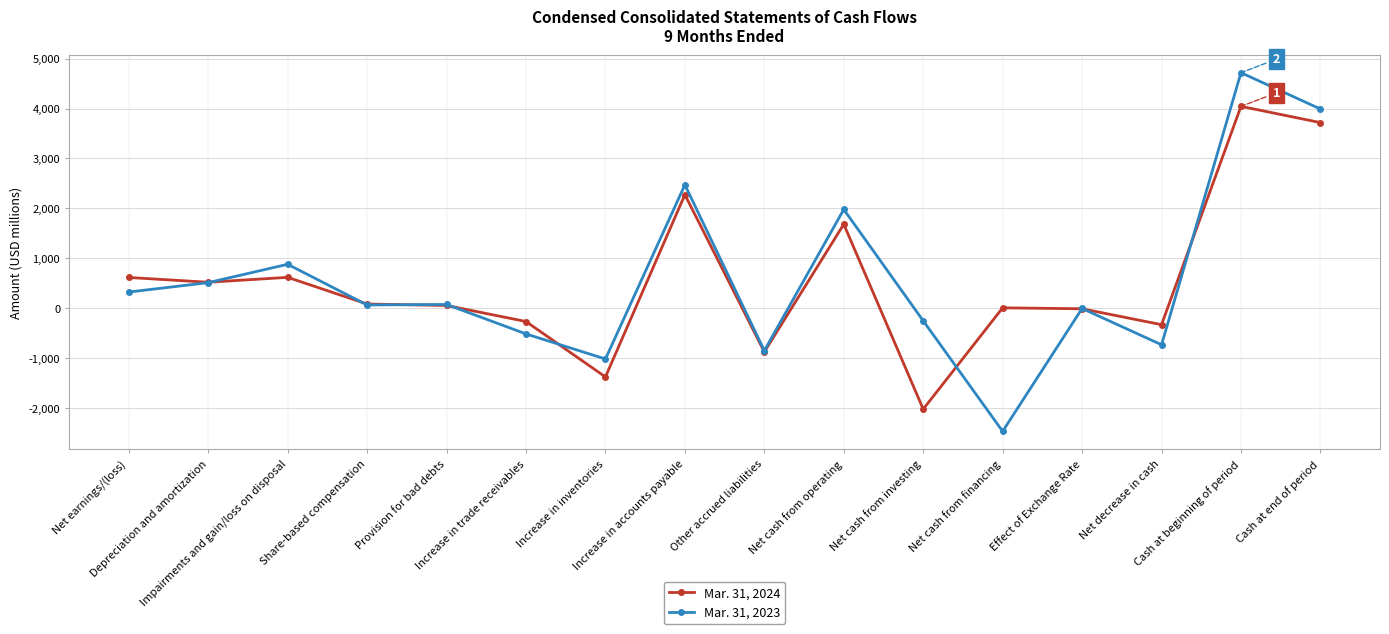

How many categories are shown in the chart?

16